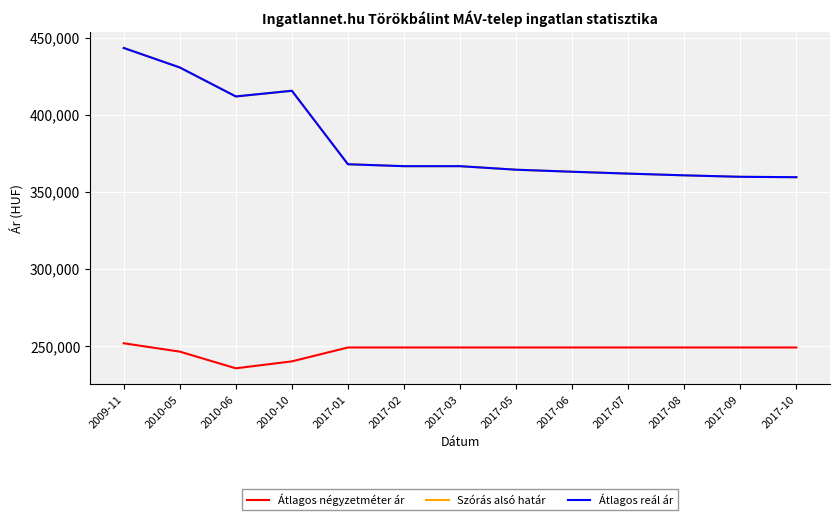

Reading left to right, what are all the values shown in this chart?

Átlagos négyzetméter ár: 2009-11=251948	2010-05=246536	2010-06=235714	2010-10=240215	2017-01=249218	2017-02=249218	2017-03=249218	2017-05=249218	2017-06=249218	2017-07=249218	2017-08=249218	2017-09=249218	2017-10=249218
Szórás alsó határ: 2009-11=443446	2010-05=430800	2010-06=412008	2010-10=415688	2017-01=368040	2017-02=366792	2017-03=366792	2017-05=364496	2017-06=363184	2017-07=361968	2017-08=360846	2017-09=359903	2017-10=359646
Átlagos reál ár: 2009-11=443446	2010-05=430800	2010-06=412008	2010-10=415688	2017-01=368040	2017-02=366792	2017-03=366792	2017-05=364496	2017-06=363184	2017-07=361968	2017-08=360846	2017-09=359903	2017-10=359646